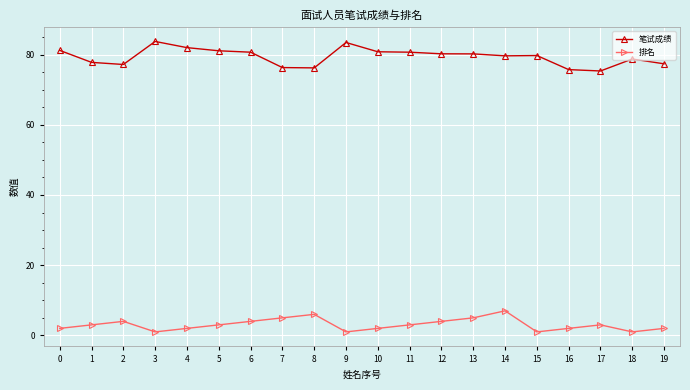

True or false: 排名 and 笔试成绩 intersect in this chart.

False